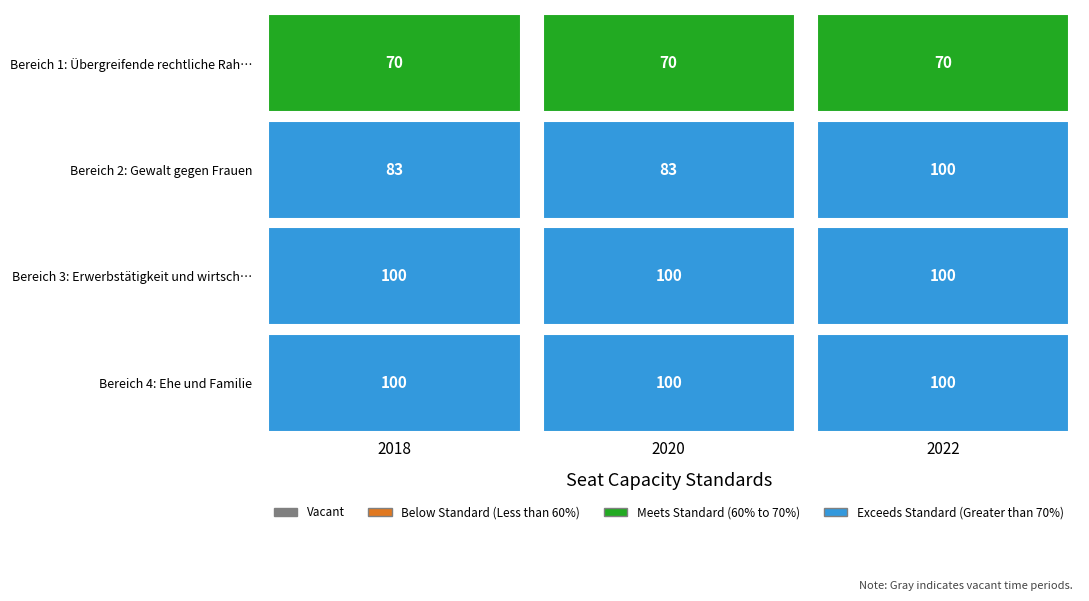

What is the spread (max minus min) of values at 2018?

30